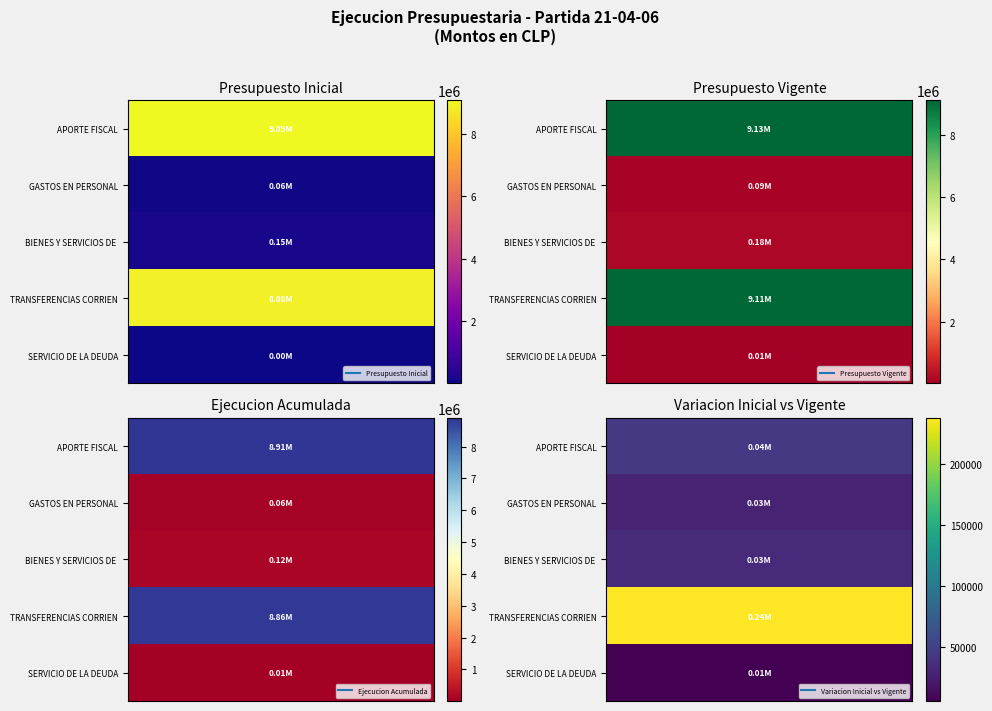

True or false: SERVICIO DE LA DEUDA has a value of 9966 at 2.

False